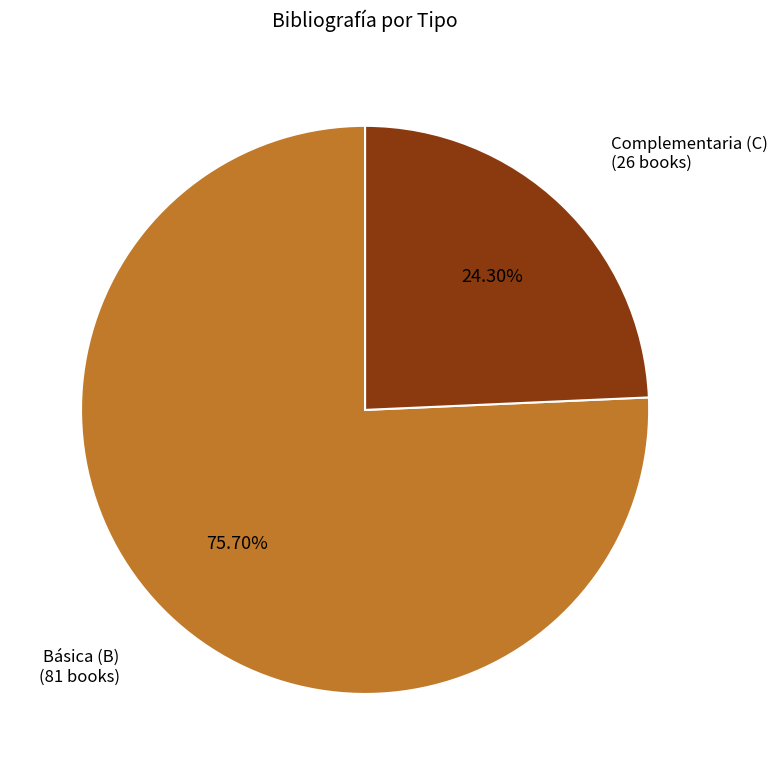

Which category has the smallest portion of the pie?

Complementaria (C)